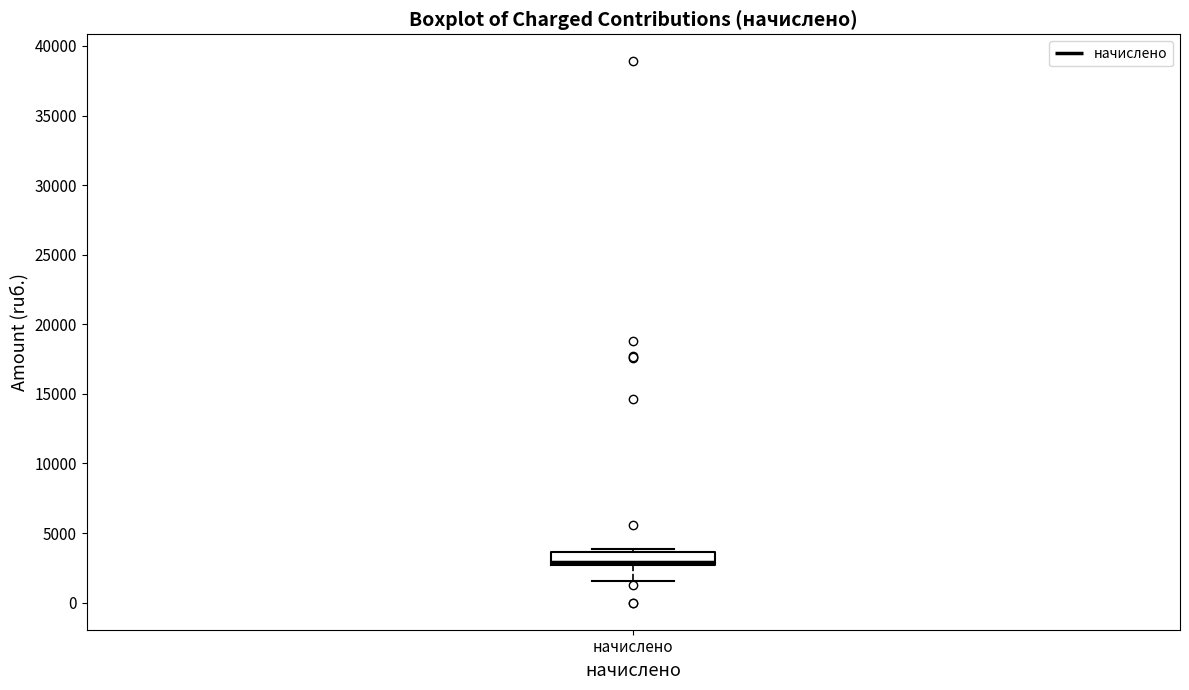

Read this box plot against the y-axis: the position of the median line, the range covered by the box, and the ends of both whiskers. The values are not printed on the chart, so give them approximately, as read against the axis.

median 3000, box 2500 to 3500, whiskers 1500 to 4000